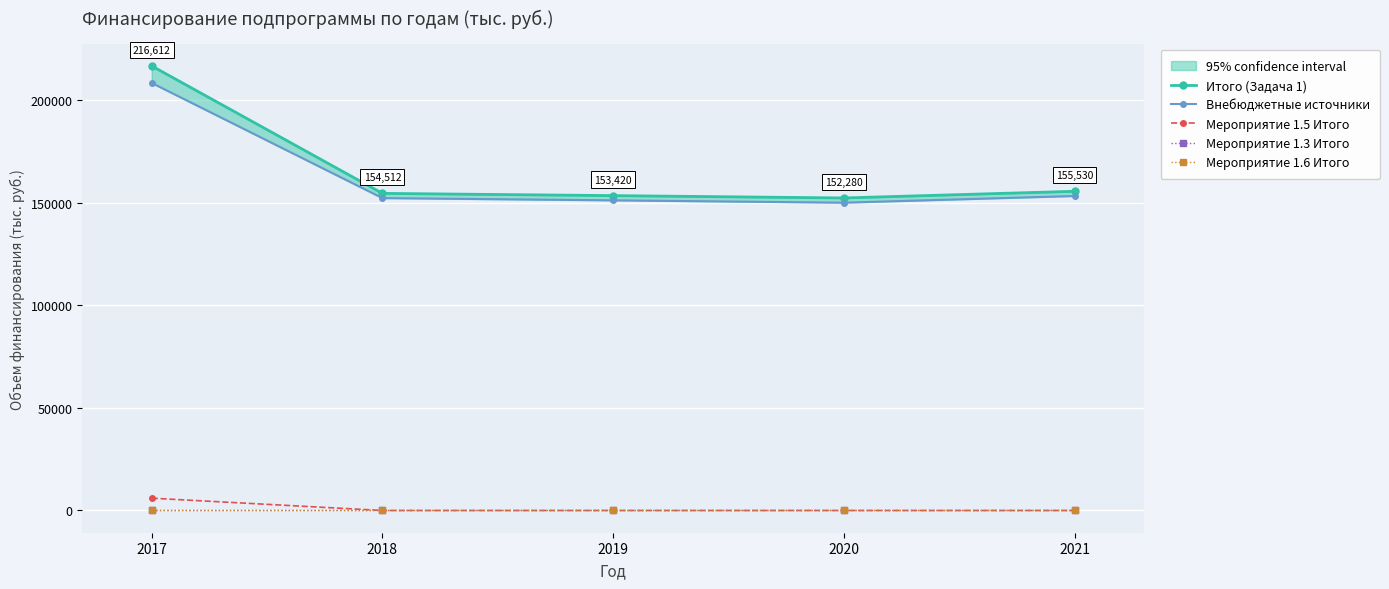

What is the sum of all Итого (Задача 1) values?

832354